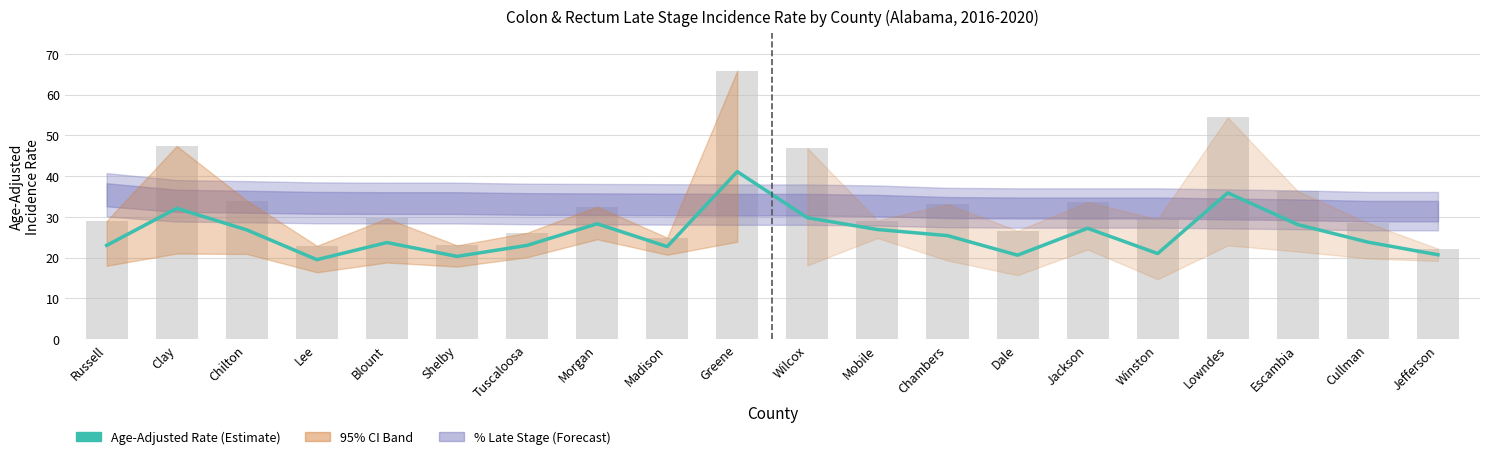

Reading left to right, transcribe all the data shown in this chart.

23.0	32.1	26.8	19.5	23.7	20.3	23.0	28.3	22.7	41.1	29.8	26.9	25.4	20.6	27.2	21.0	35.9	28.1	23.8	20.7